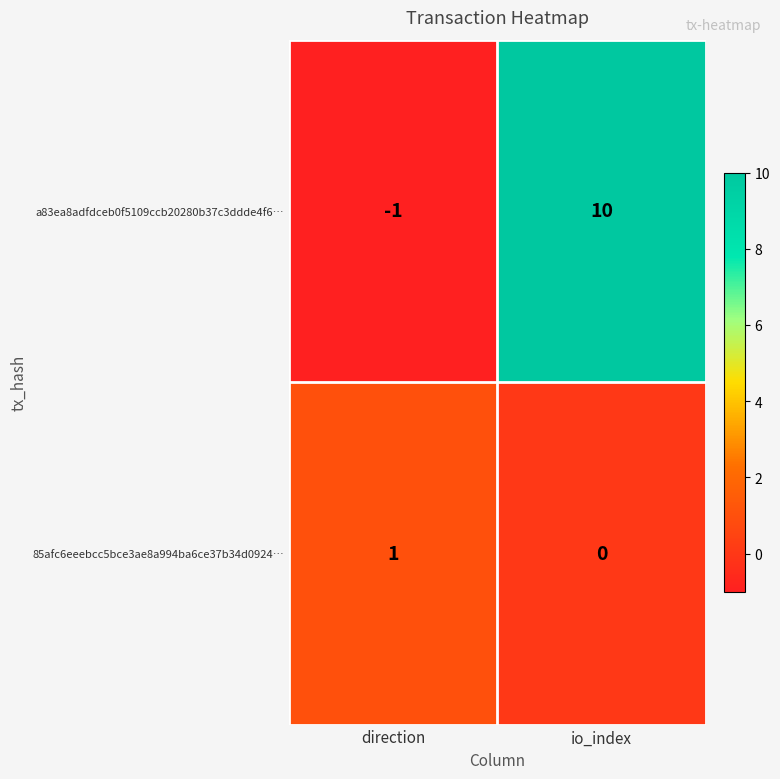

Reading right to left, transcribe all the data shown in this chart.

a83ea8adfdceb0f5109ccb20280b37c3ddde4f6…: io_index=10	direction=-1
85afc6eeebcc5bce3ae8a994ba6ce37b34d0924…: io_index=0	direction=1